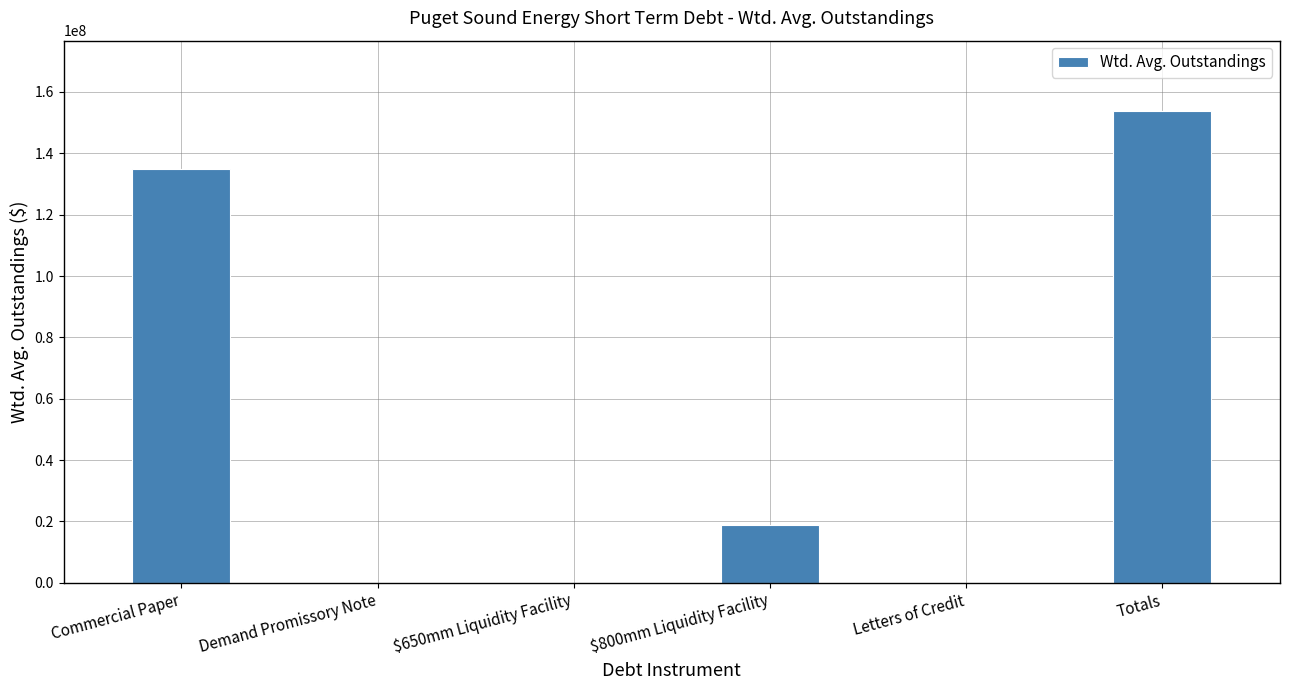

What is the sum of the values at Commercial Paper and $800mm Liquidity Facility?

153671199.4